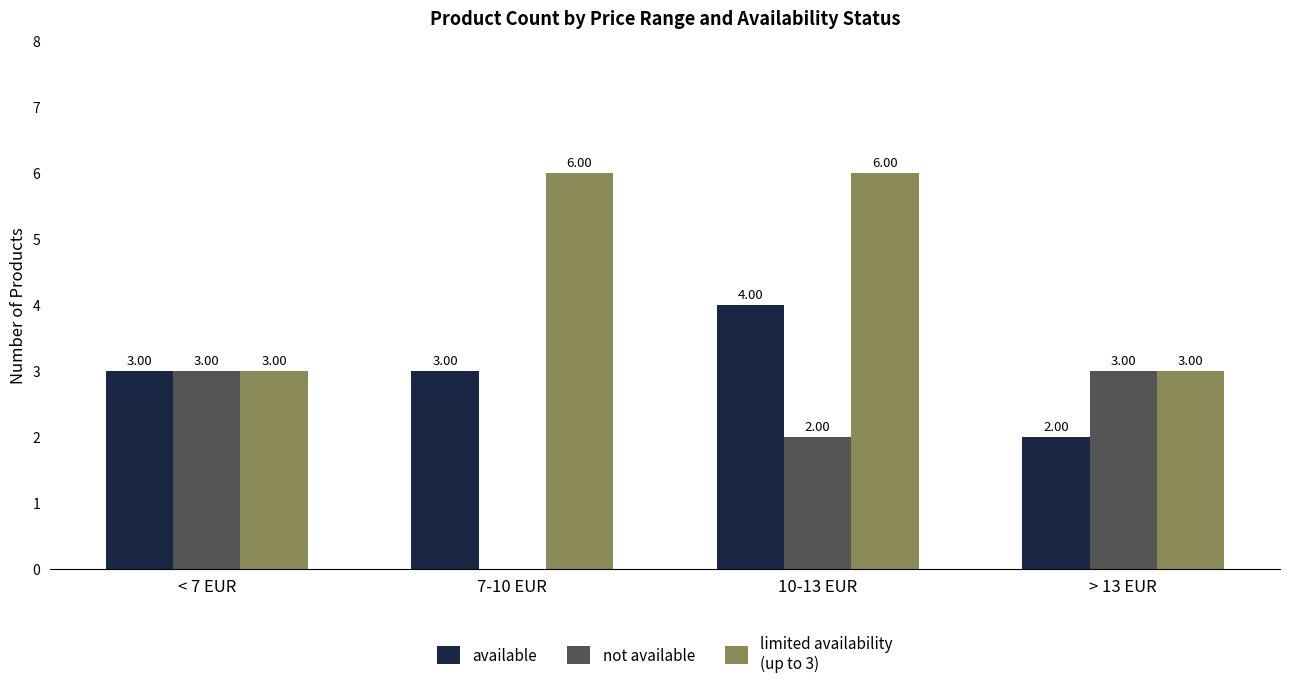

What is the total value across all series at > 13 EUR?

8